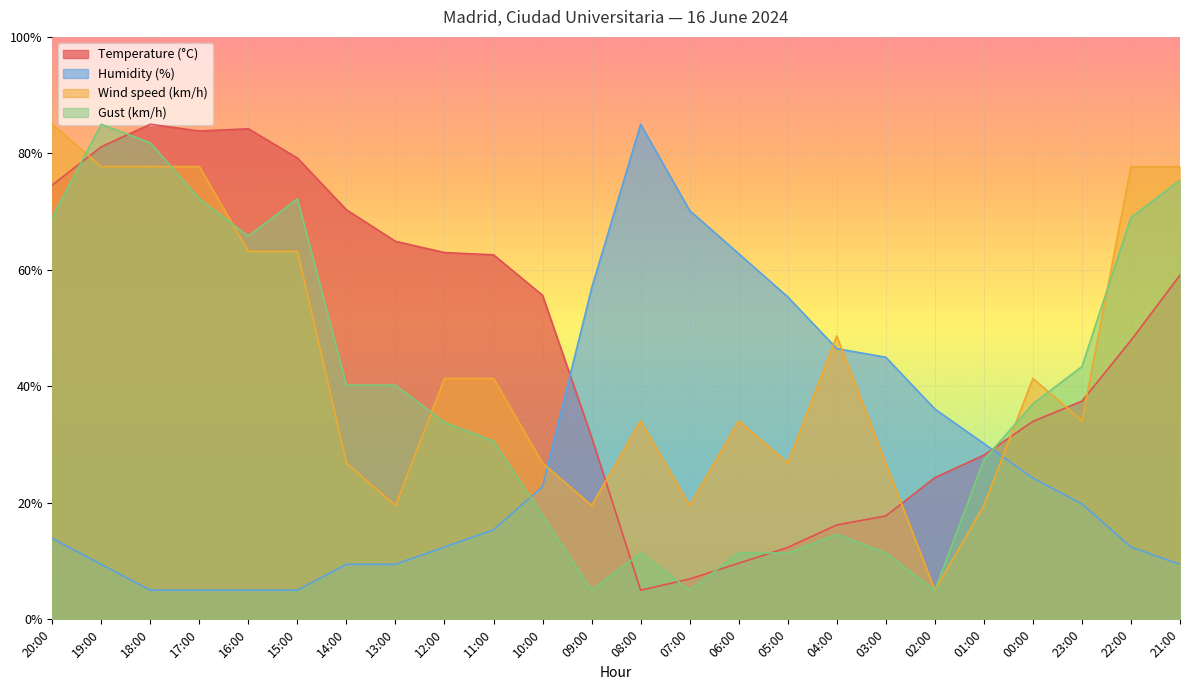

At which label is Gust (km/h) closest to 45?

23:00